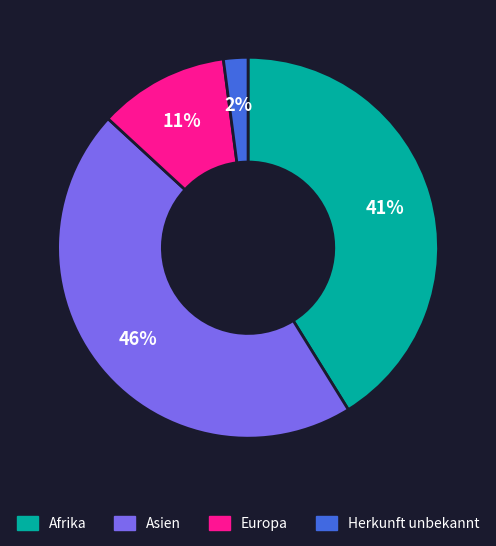

Is there a majority slice in this chart?

No